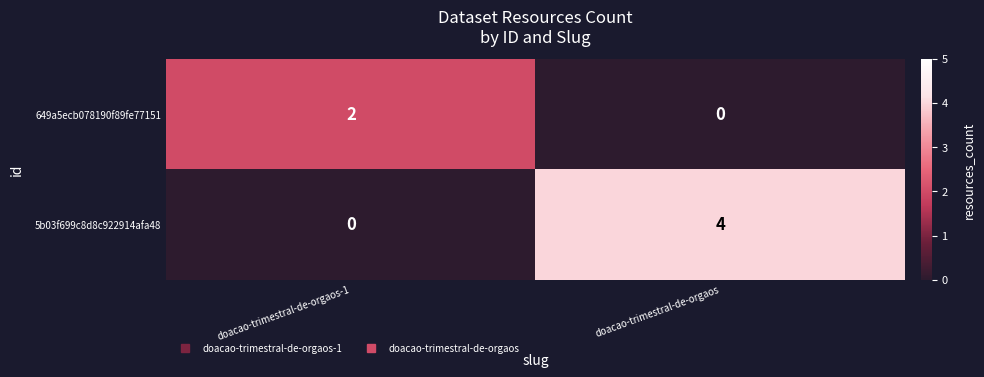

Reading right to left, list all the values displayed in this chart.

649a5ecb078190f89fe77151: 0	2
5b03f699c8d8c922914afa48: 4	0